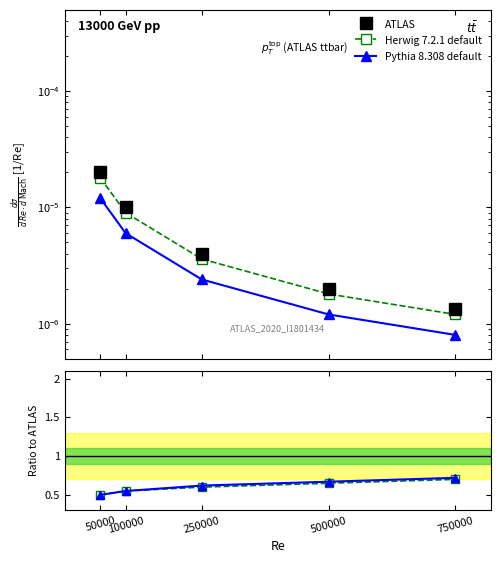

True or false: Herwig 7.2.1 default and ATLAS cross at least once.

False